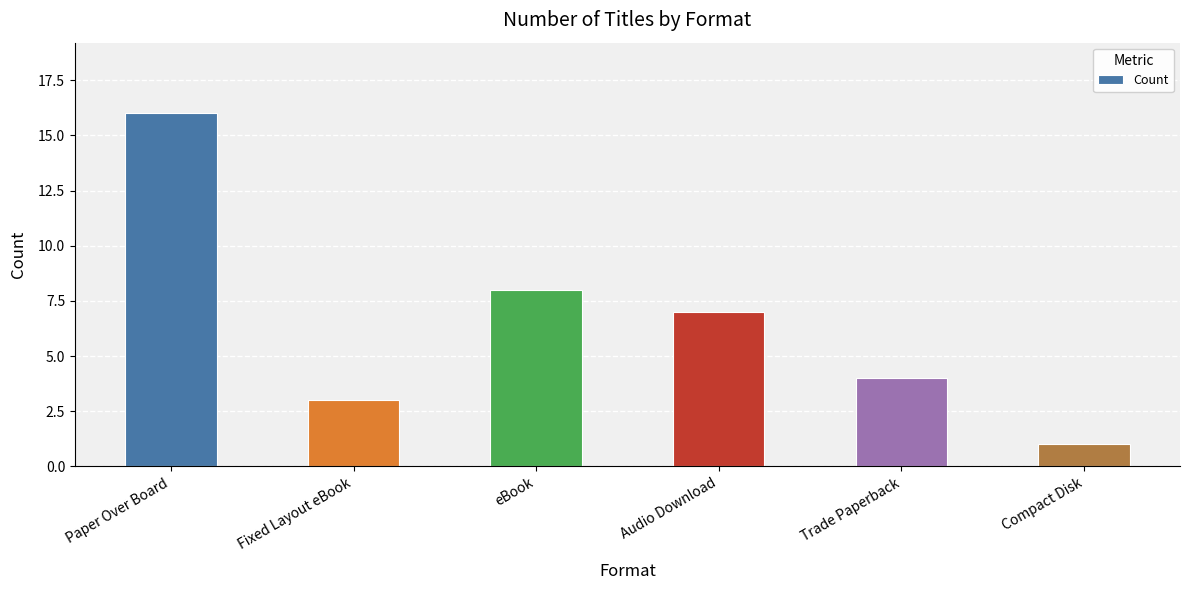

Reading right to left, extract all data points from this chart.

1	4	7	8	3	16